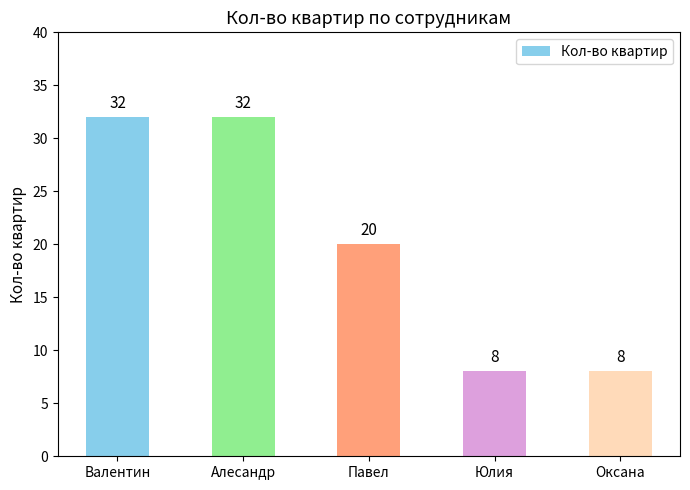

What is the label of the 4th bar from the left?

Юлия